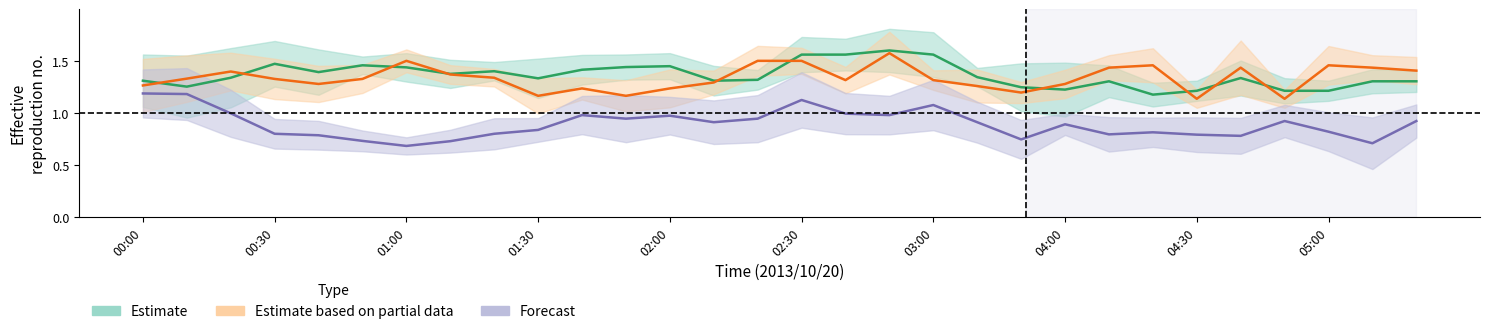

What is the minimum value shown in the chart?

0.7